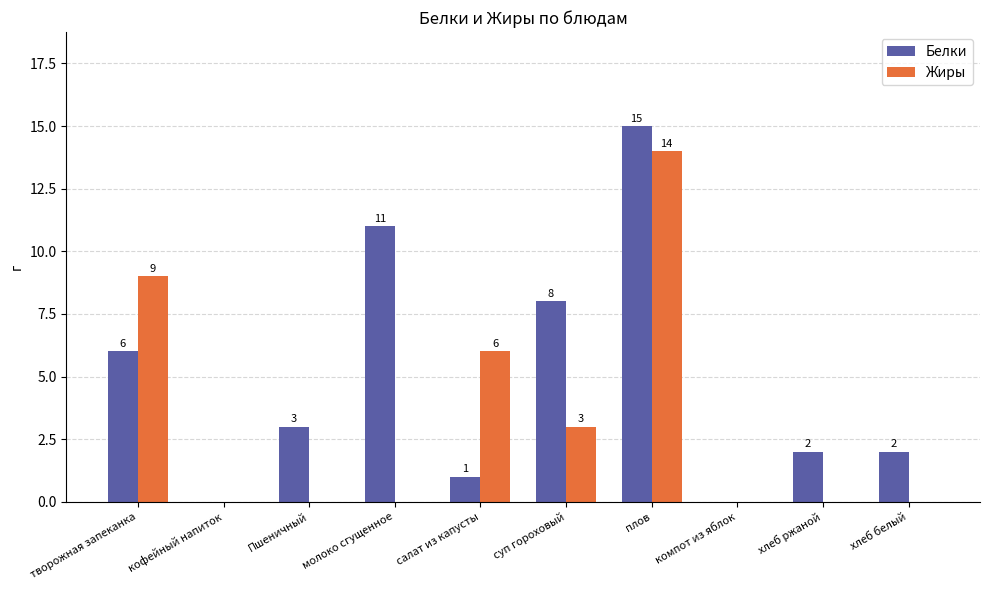

How many groups of bars are there?

10